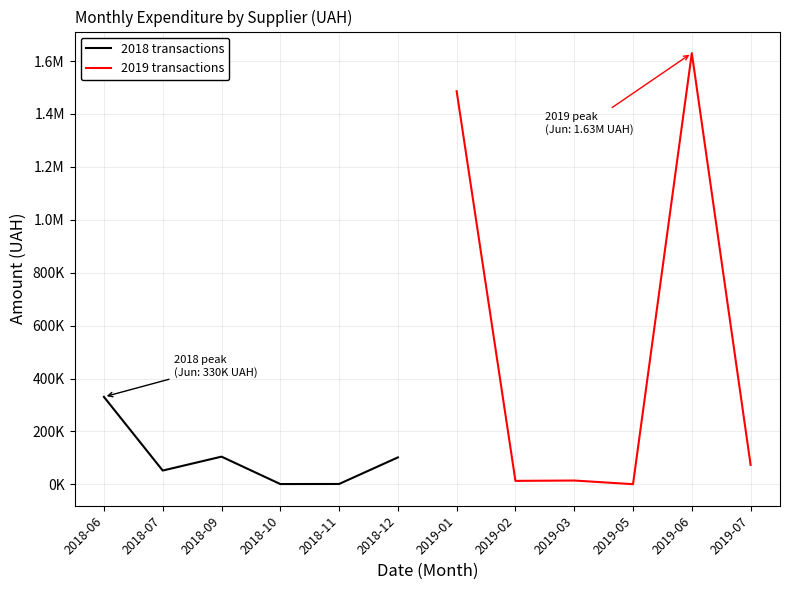

Which has a higher value, 2018-07 or 2018-11?

2018-07